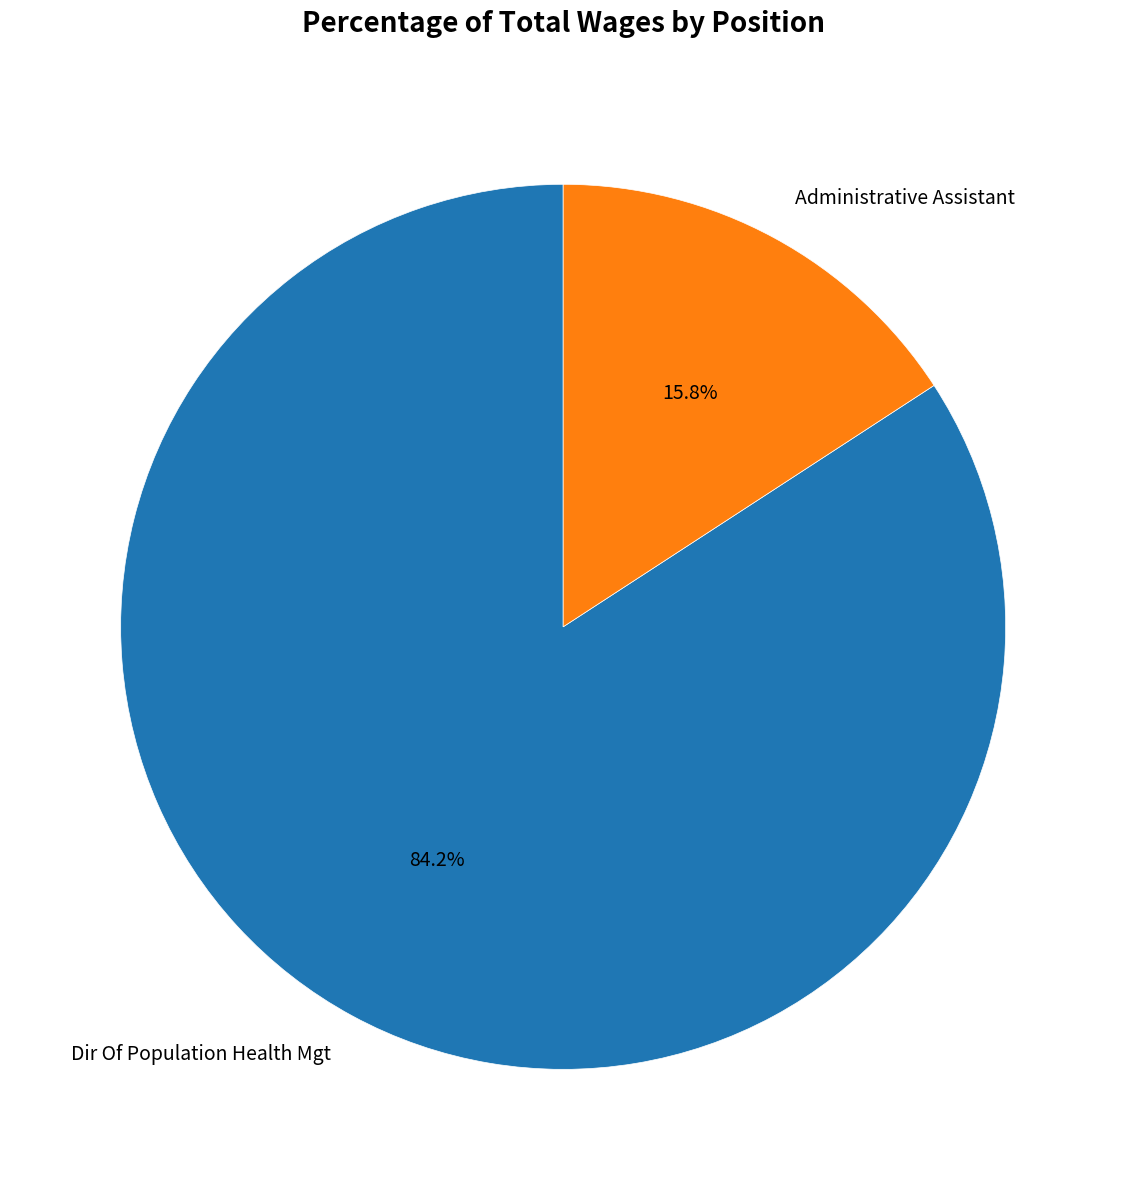

Between Administrative Assistant and Dir Of Population Health Mgt, which is larger?

Dir Of Population Health Mgt